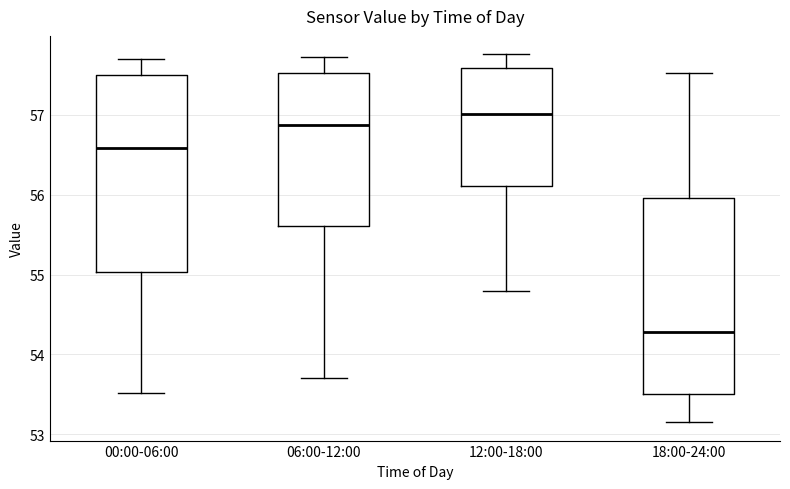

Where is the upper edge of the box for 00:00-06:00 on the y-axis? The values are not printed on the chart, so give them approximately, as read against the axis.

57.5